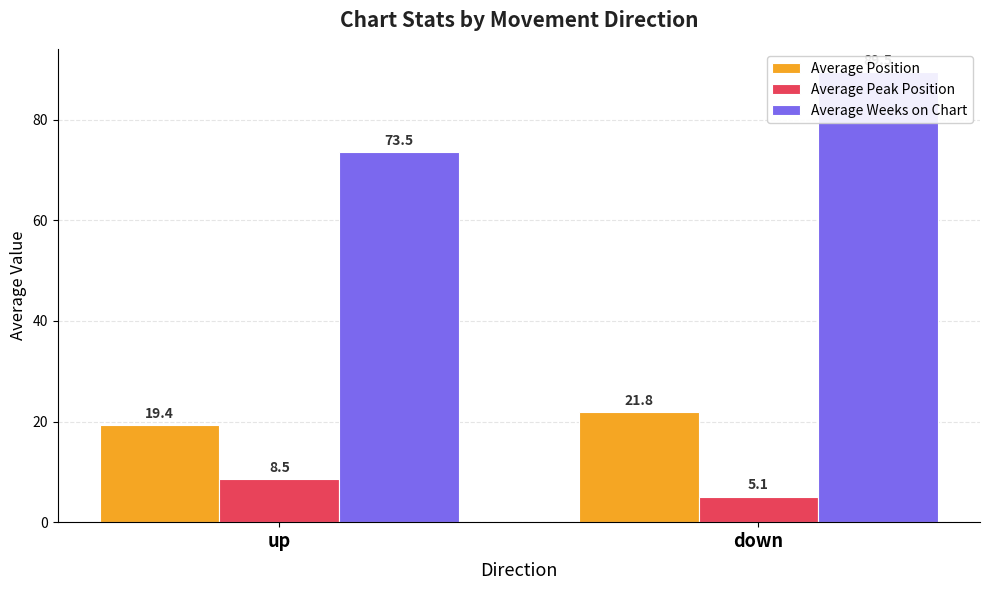

Which has a higher value, up or down?

down